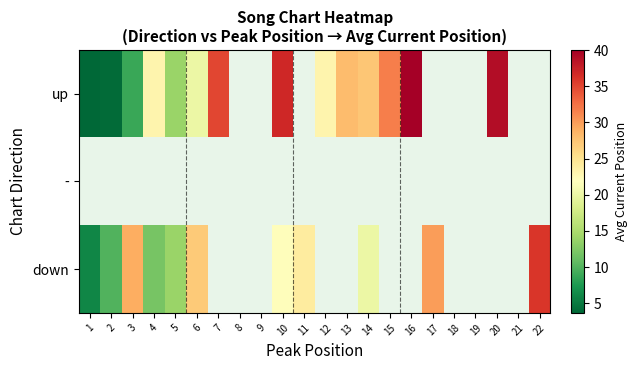

Which category has the highest value in the up series?

16